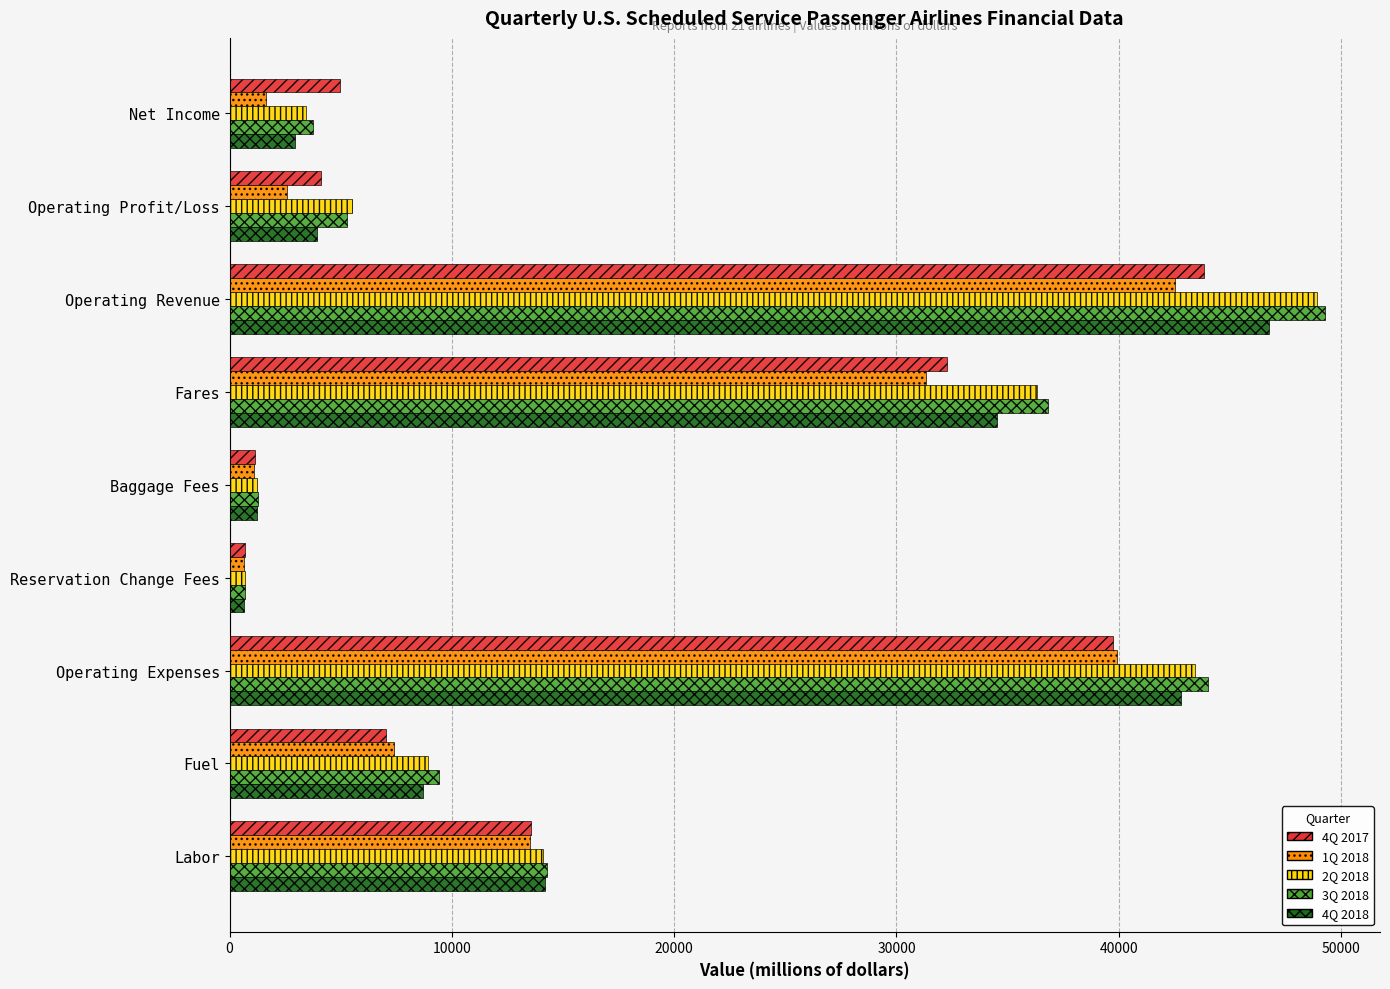

Which series has the widest spread of values?

3Q 2018